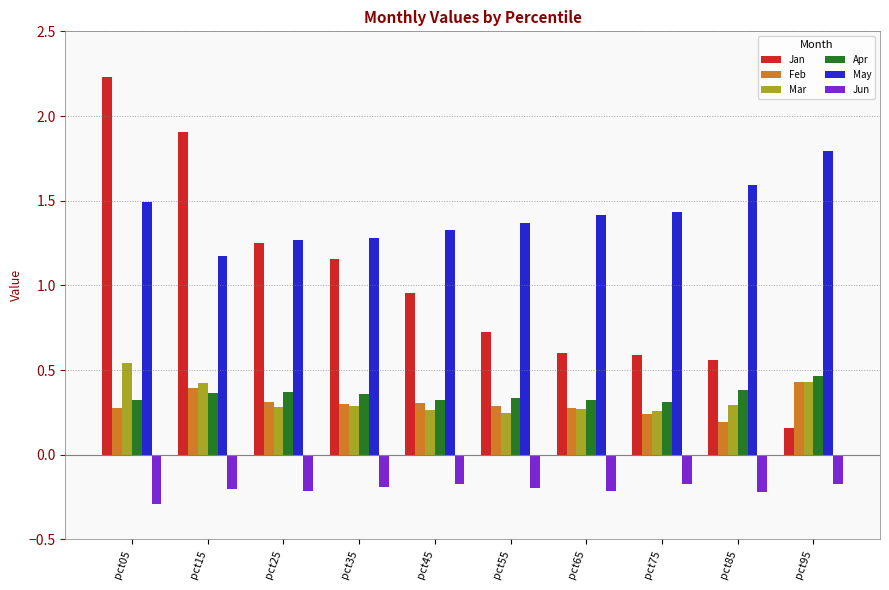

What is the smallest value displayed?

-0.3